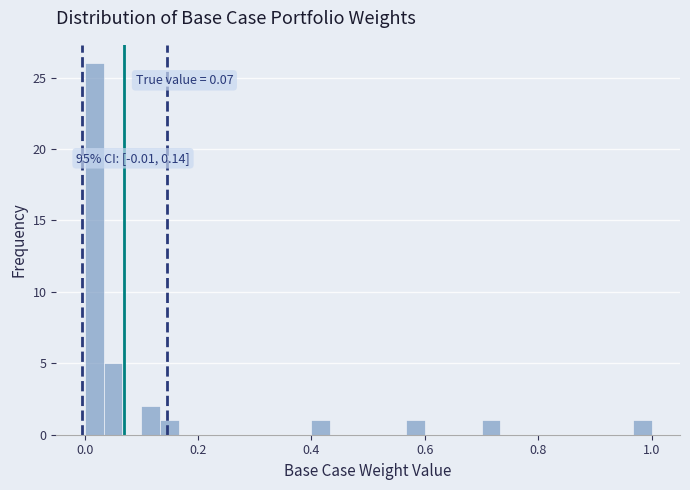

Read against the x-axis, roughly where is the centre of the tallest bar?

0.02